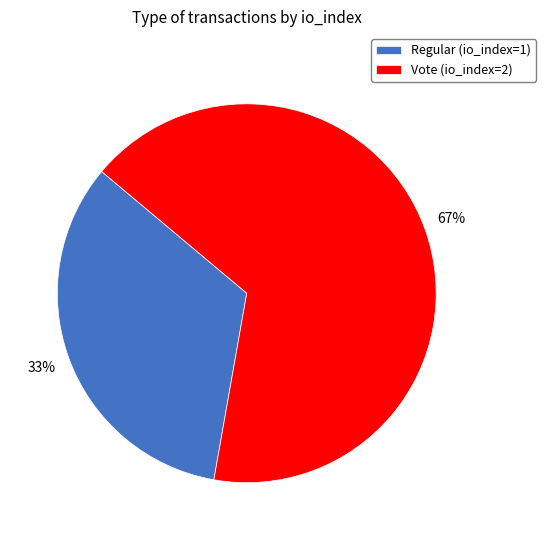

Which category accounts for the majority?

Vote